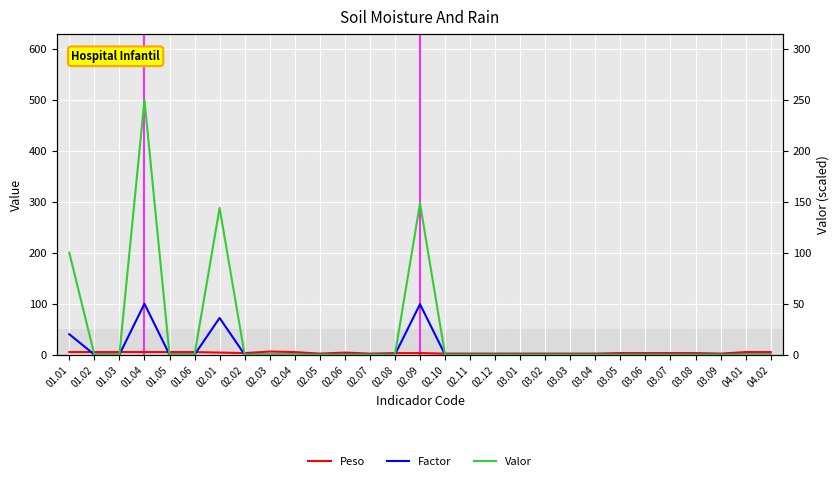

At 01.05, list the series in order from largest to smallest.

Peso, Factor, Valor